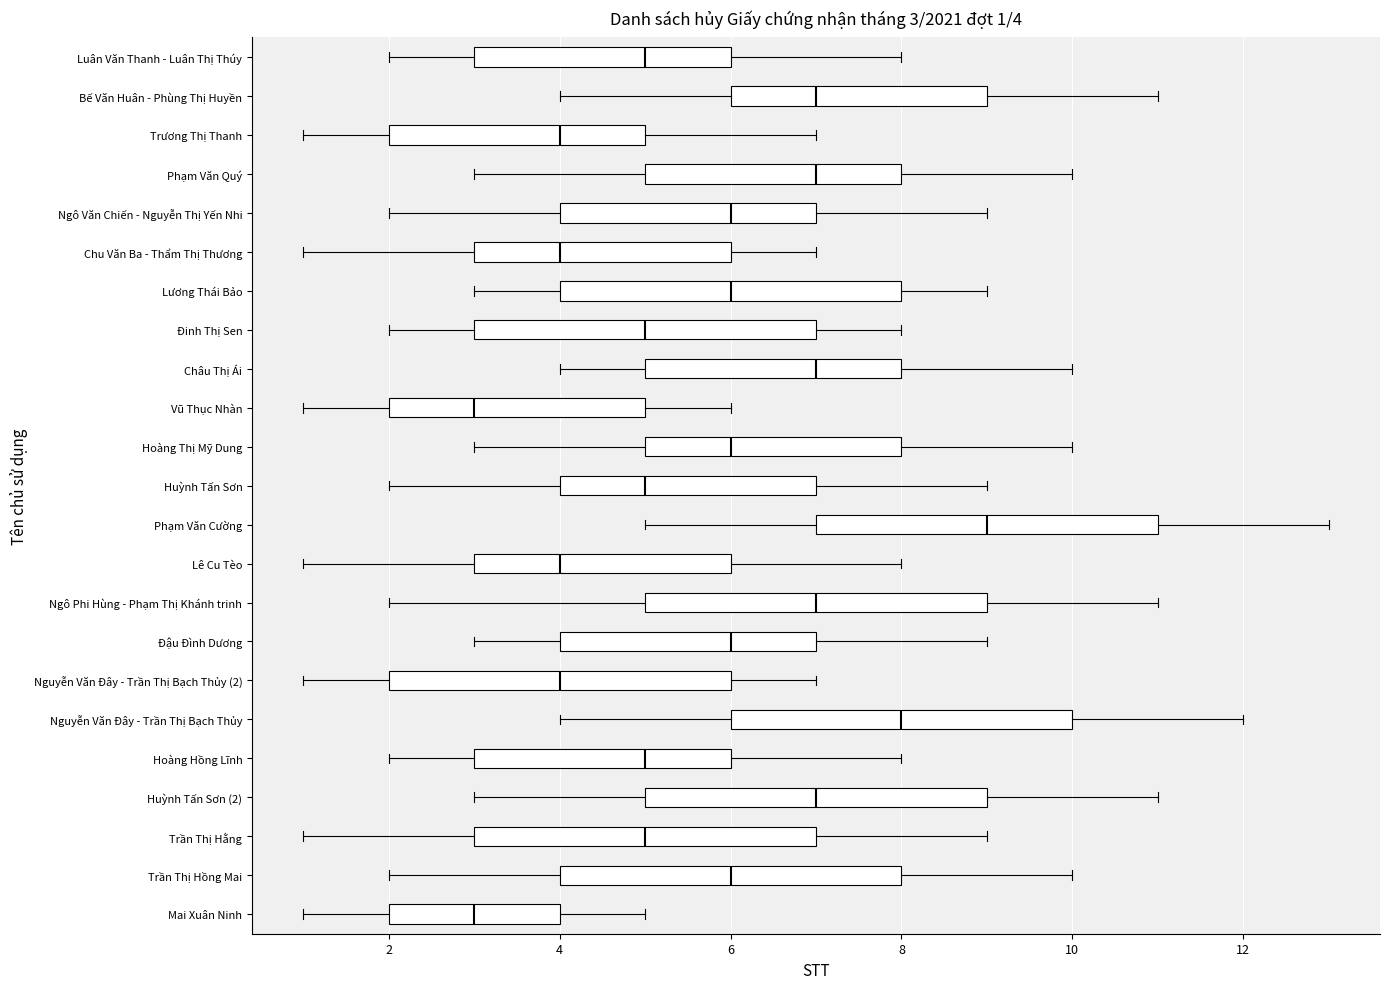

Which box's median line is the furthest to the right?

Phạm Văn Cường